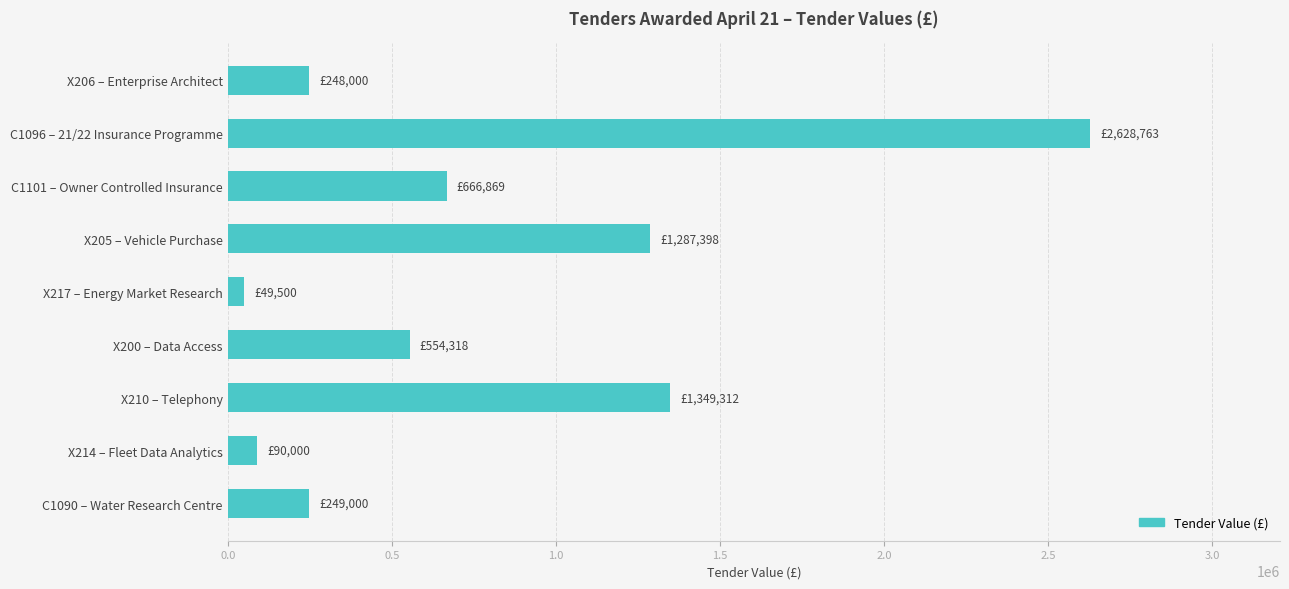

What is the difference between the maximum and minimum values?

2579263